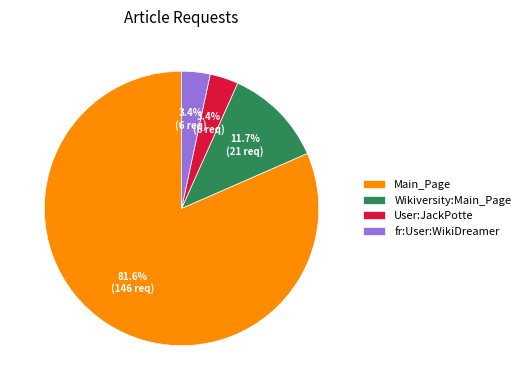

True or false: fr:User:WikiDreamer accounts for 3% of the total.

True